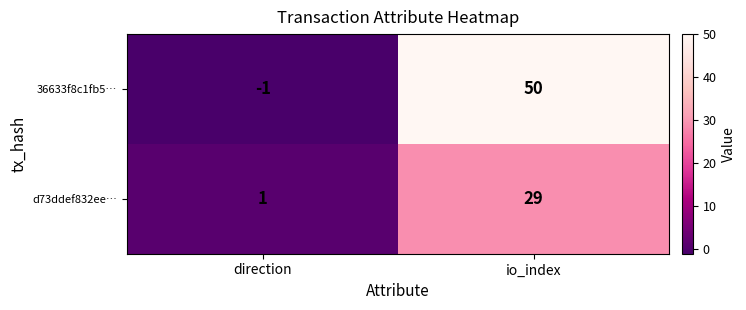

Which series has the largest total across all categories?

36633f8c1fb5…